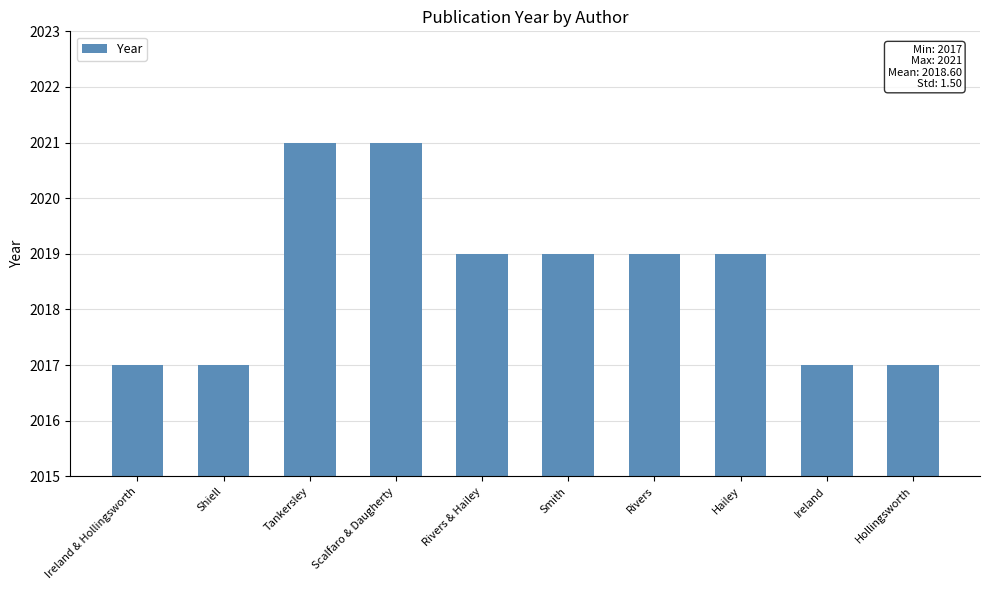

Reading left to right, list all the values displayed in this chart.

Ireland & Hollingsworth=2017	Shiell=2017	Tankersley=2021	Scalfaro & Daugherty=2021	Rivers & Hailey=2019	Smith=2019	Rivers=2019	Hailey=2019	Ireland=2017	Hollingsworth=2017